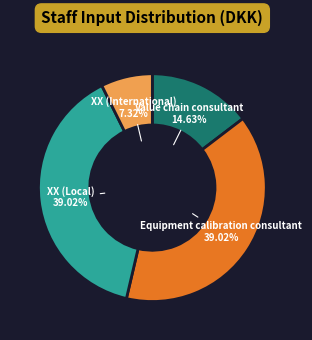

Does any single category account for the majority?

No